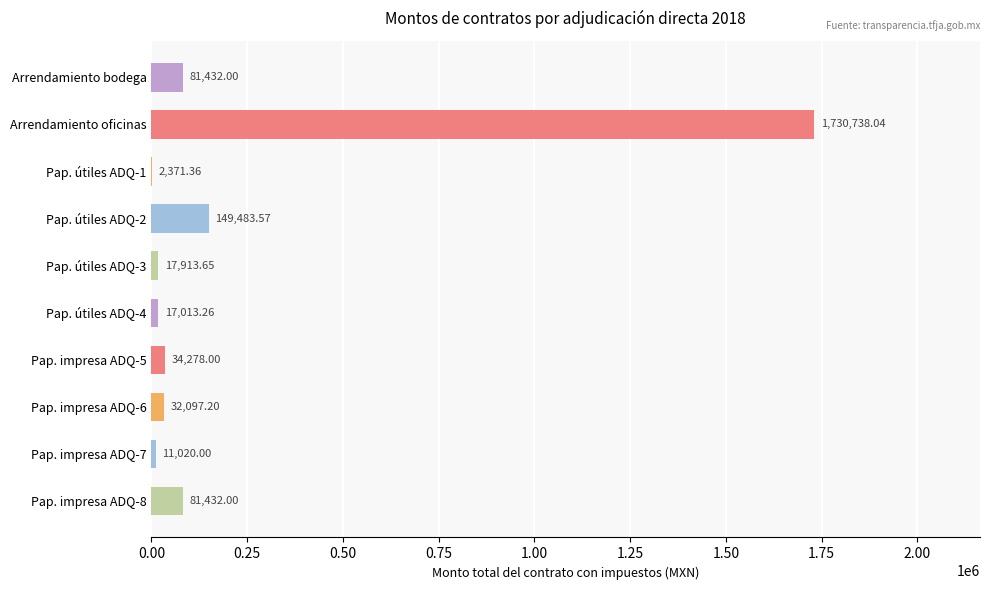

What is the sum of all values?

2157779.1